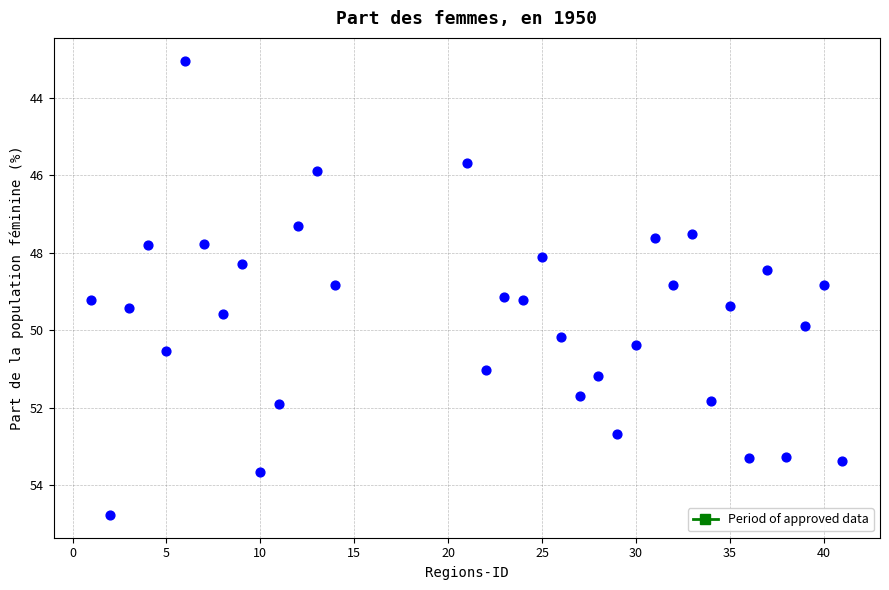

What is the range of X values (max minus min)?

40.0